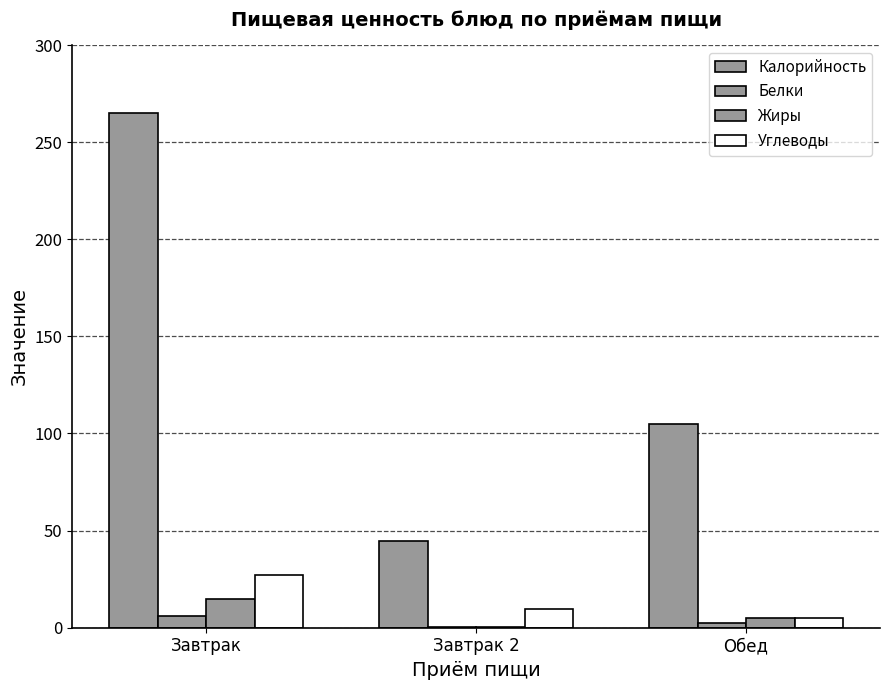

Reading left to right, extract all data points from this chart.

Калорийность: Завтрак=265.0	Завтрак 2=44.4	Обед=105.0
Белки: Завтрак=6.0	Завтрак 2=0.4	Обед=2.5
Жиры: Завтрак=15.0	Завтрак 2=0.4	Обед=5.0
Углеводы: Завтрак=27.0	Завтрак 2=9.8	Обед=5.0